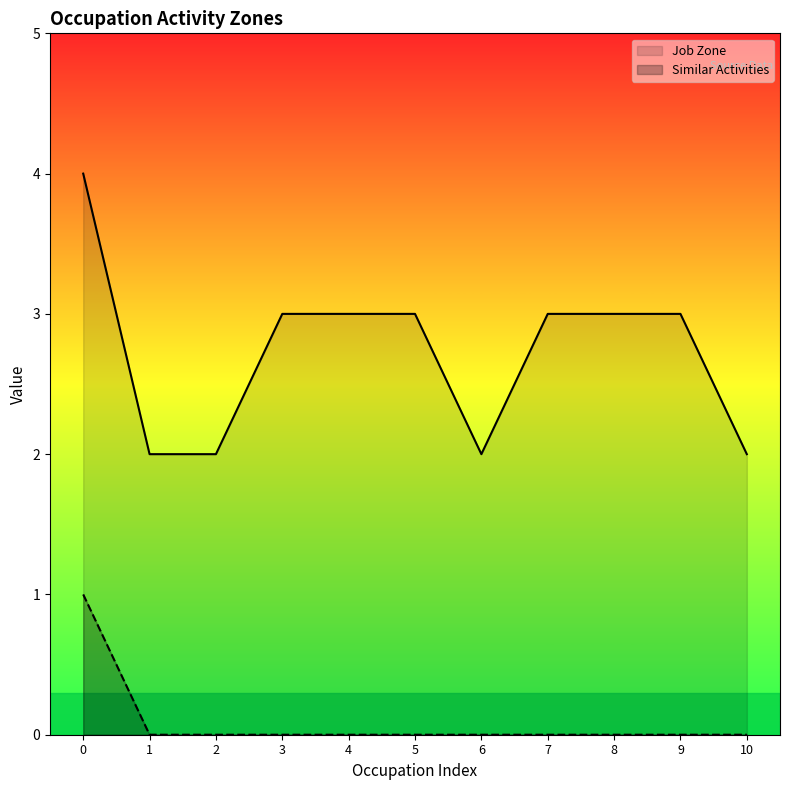

What is the maximum value for Job Zone?

4